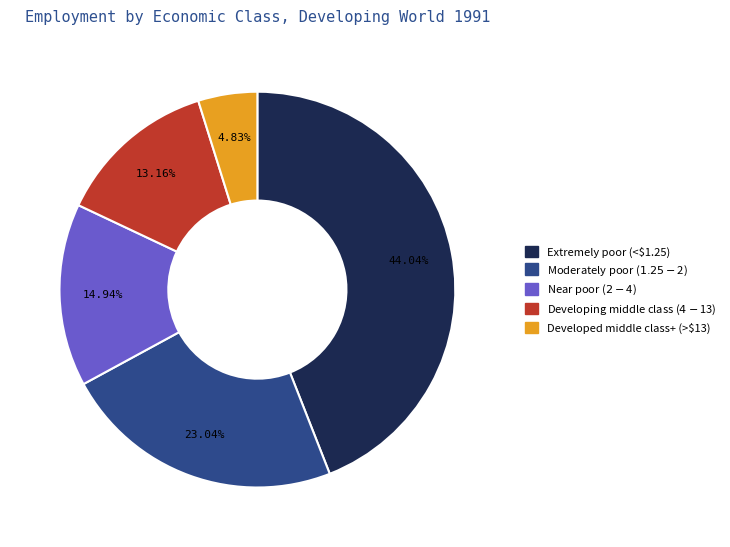

The Developing middle class ($4-$13) slice represents 13% of the pie. True or false?

True